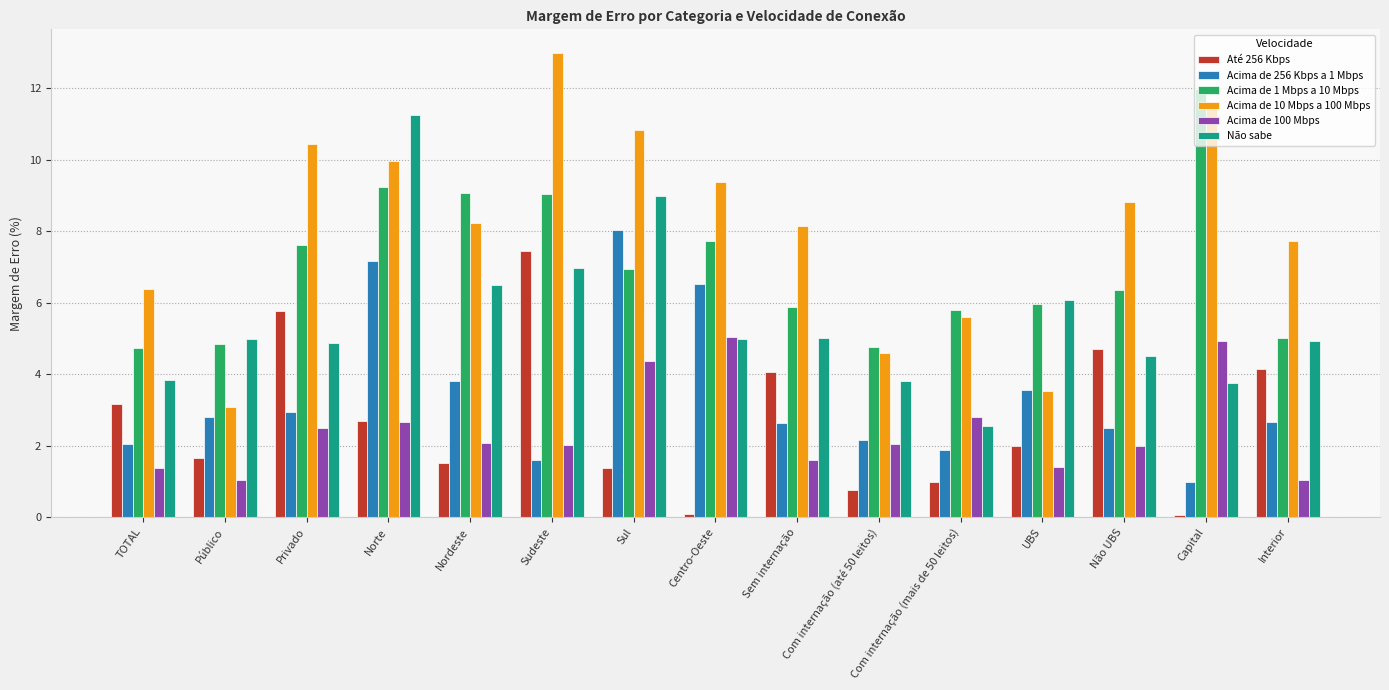

The value of Acima de 256 Kbps a 1 Mbps at Sul is 8.0. True or false?

True